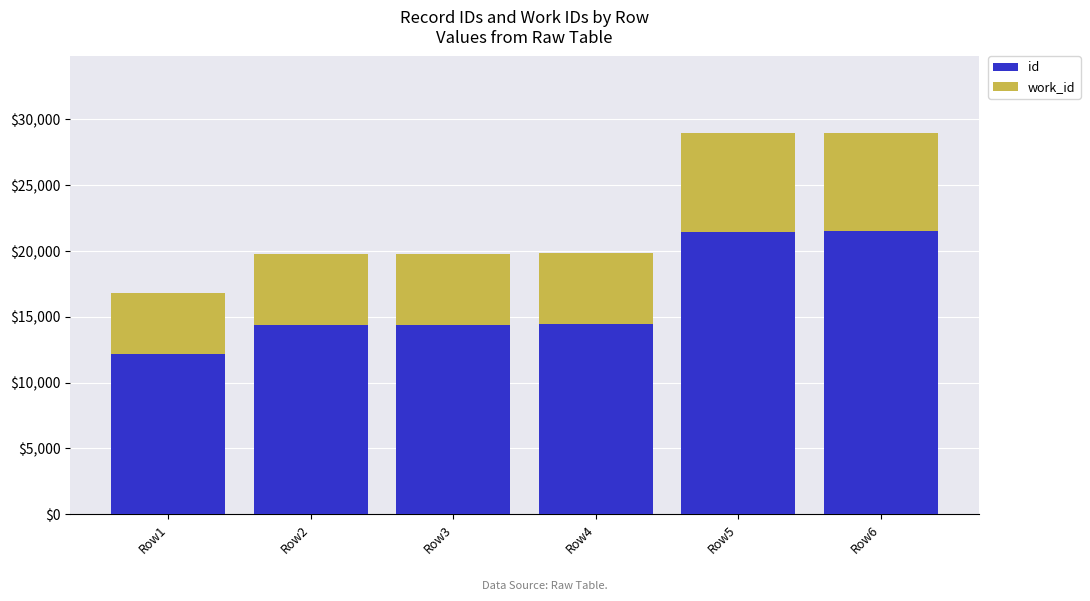

What is the difference between the id values at Row2 and Row5?

7100